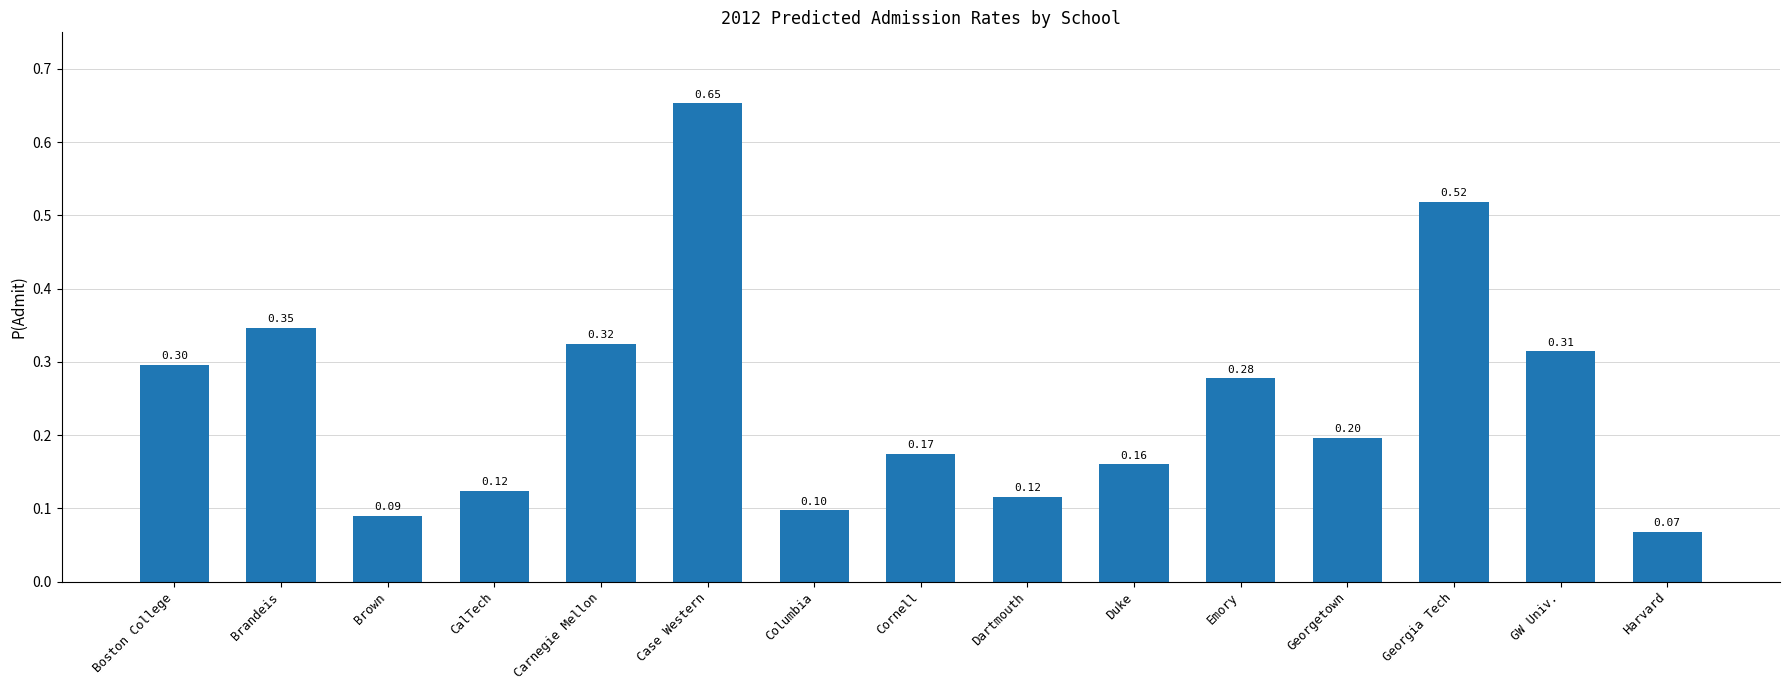

Where is the data nearest to the value 0?

Harvard